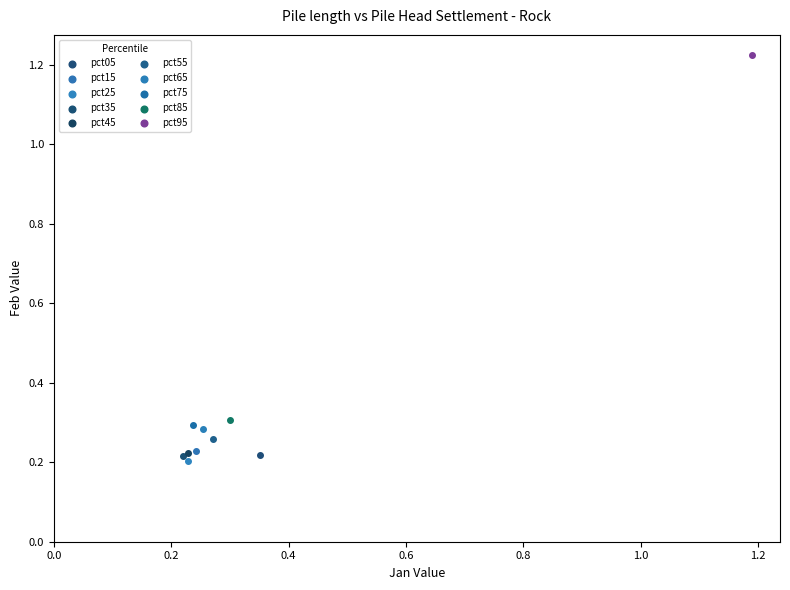

Which series contains the lowest Y value?

pct25